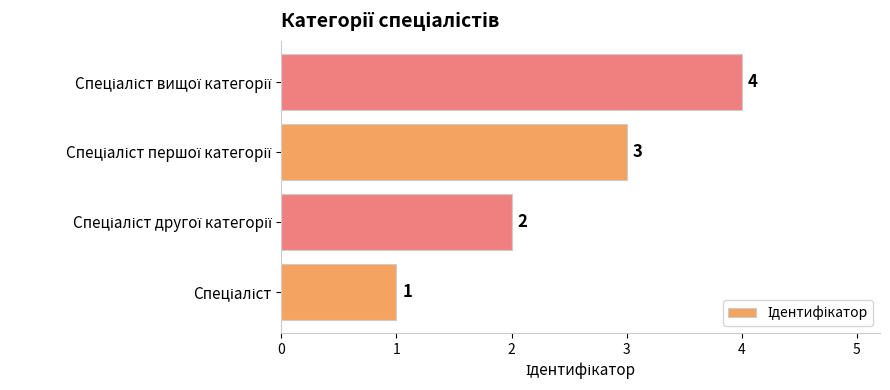

How many distinct data groups are displayed?

1